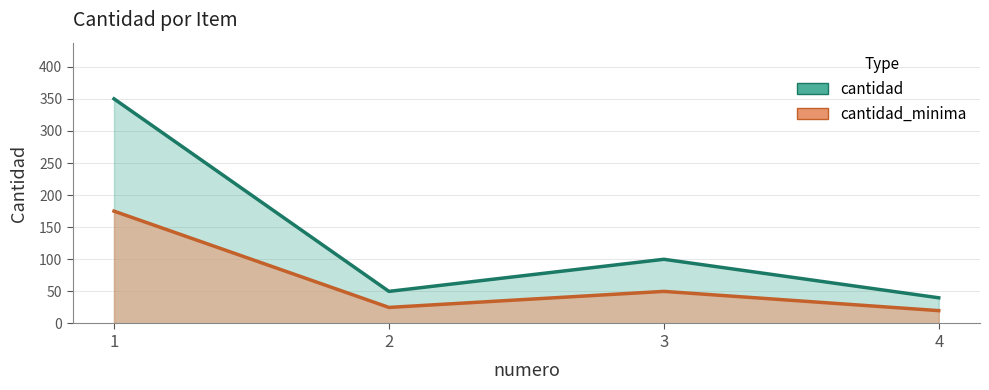

Between 2 and 3, which is larger?

3